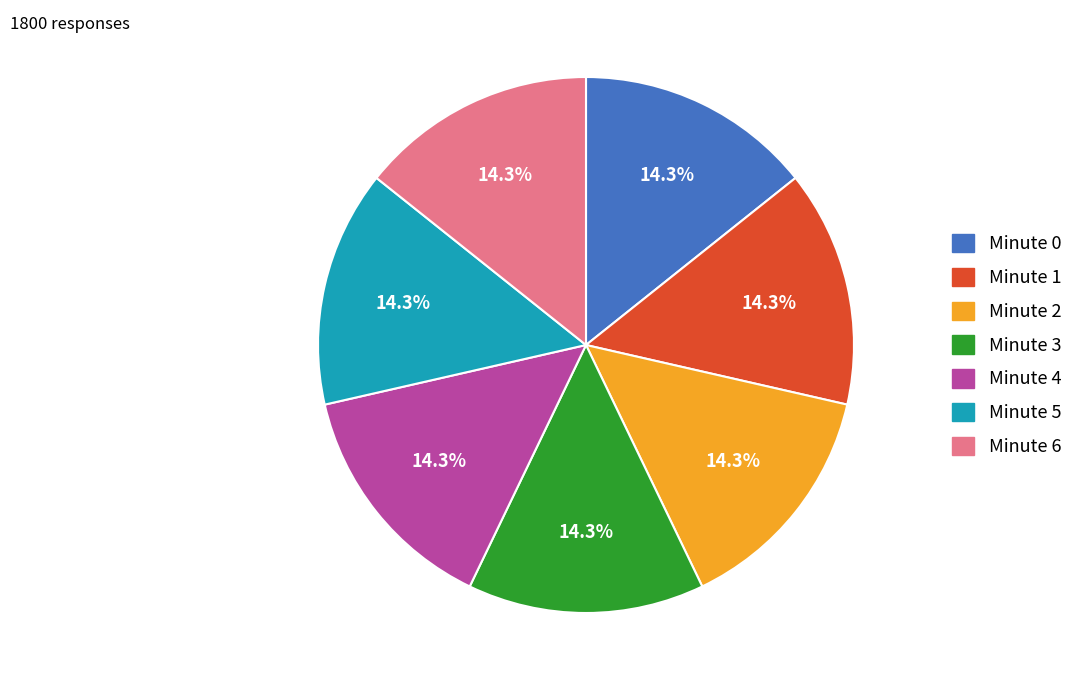

Combined, what portion of the pie is Minute 0 and Minute 4?

28.6%